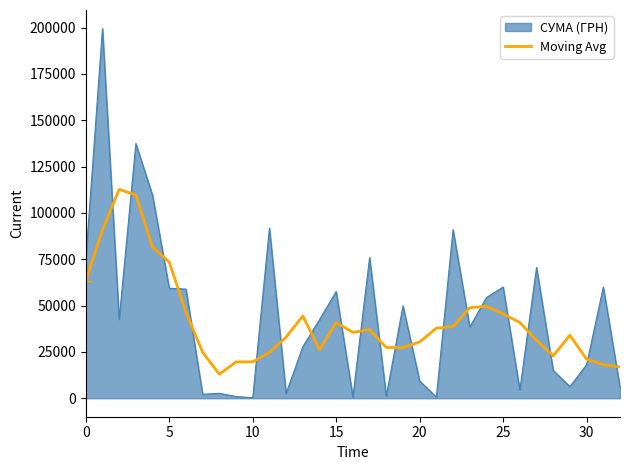

What is the highest value of the Moving Avg series?

112714.5